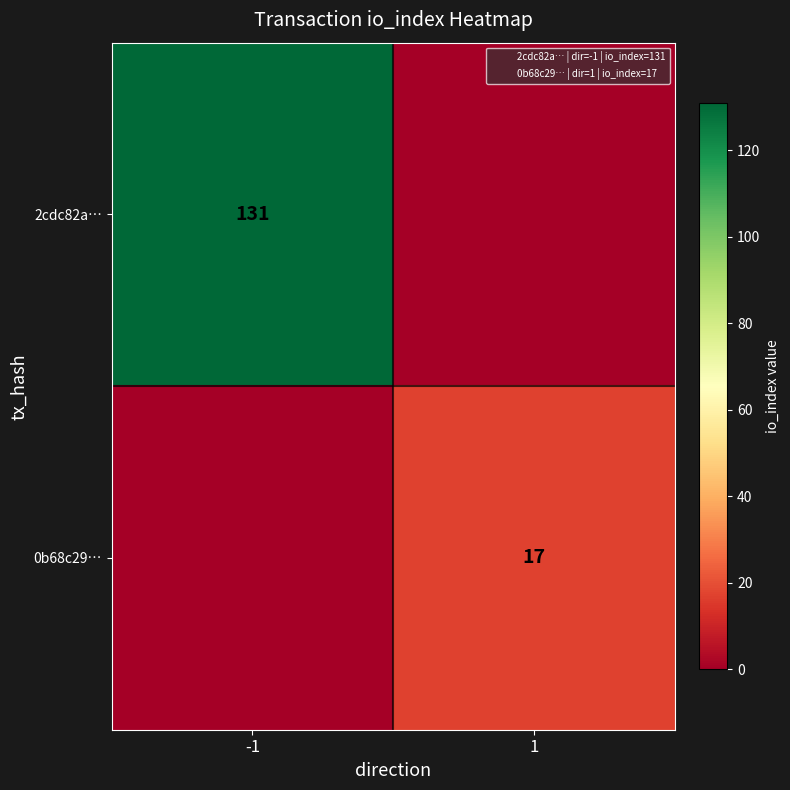

What is the average value of the 0b68c29… series?

8